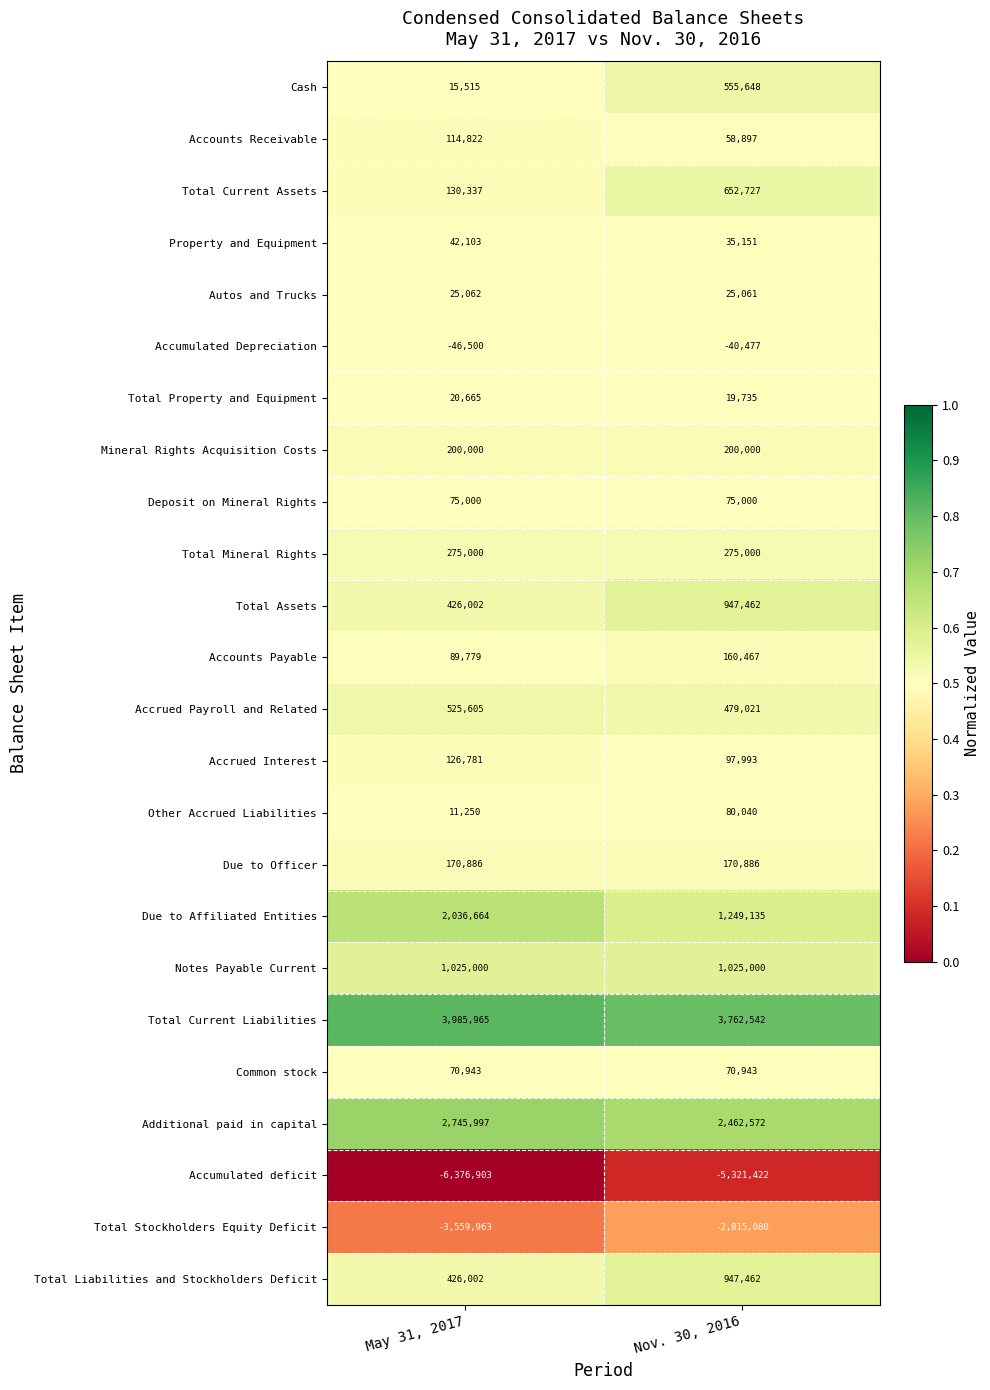

Which series has the largest total across all categories?

Total Current Liabilities